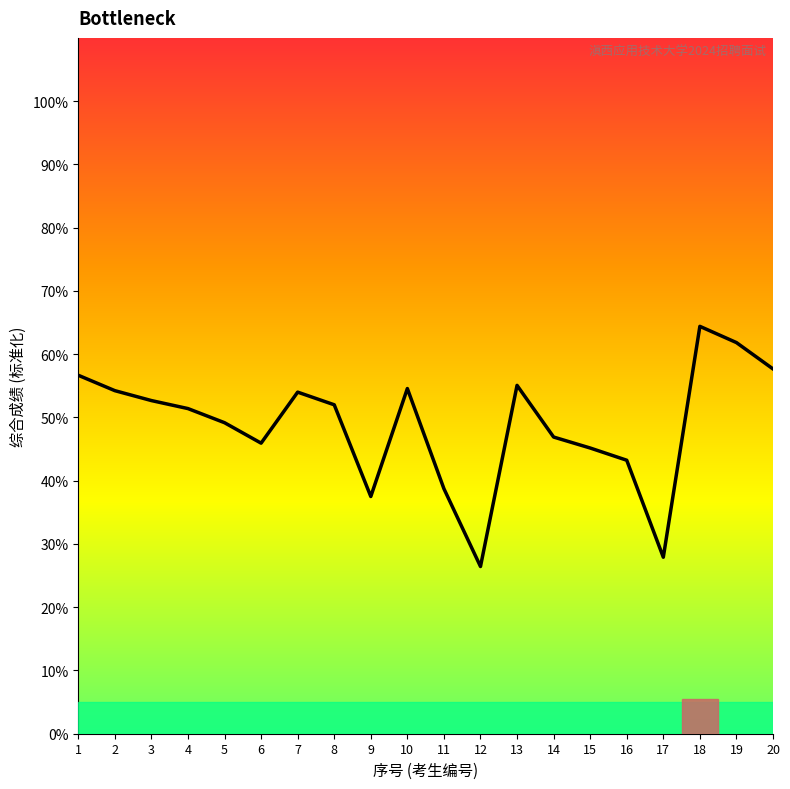

The chart shows a value of 51.4 at 4. True or false?

True